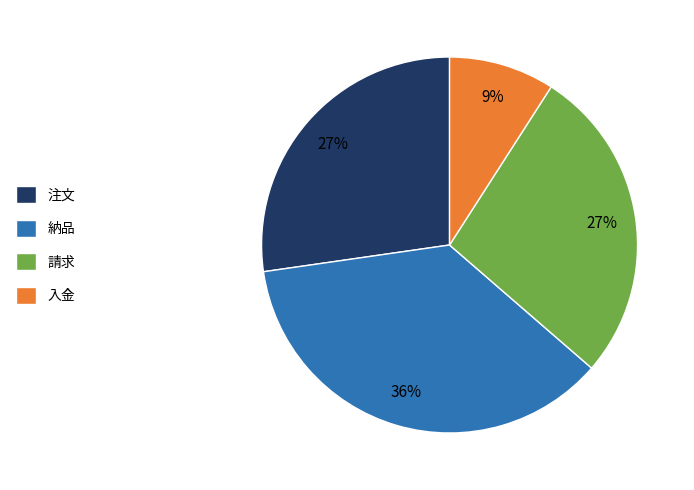

Is there any slice that represents more than half of the pie?

No